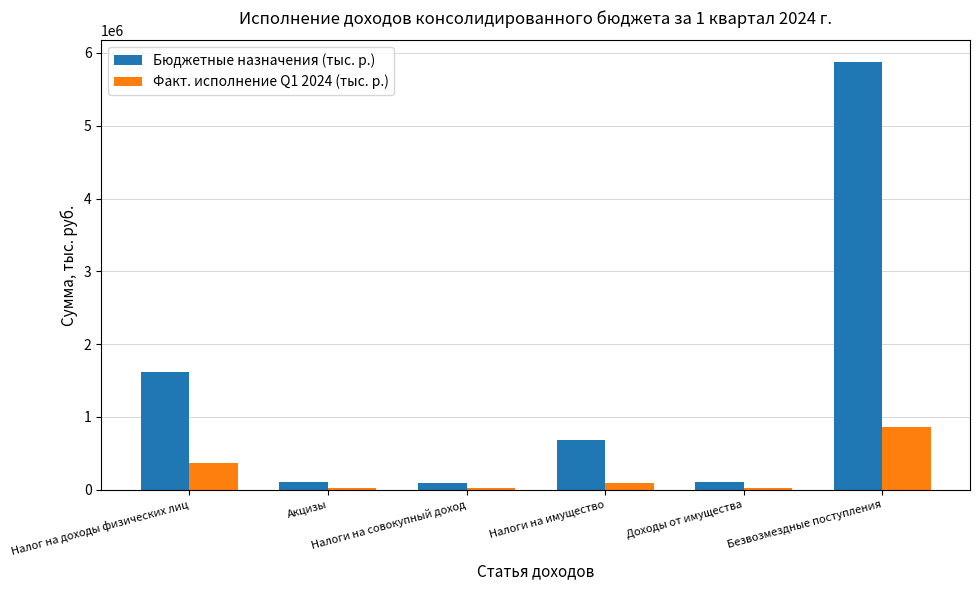

How many values in the Бюджетные назначения (тыс. р.) series are below 686799?

3